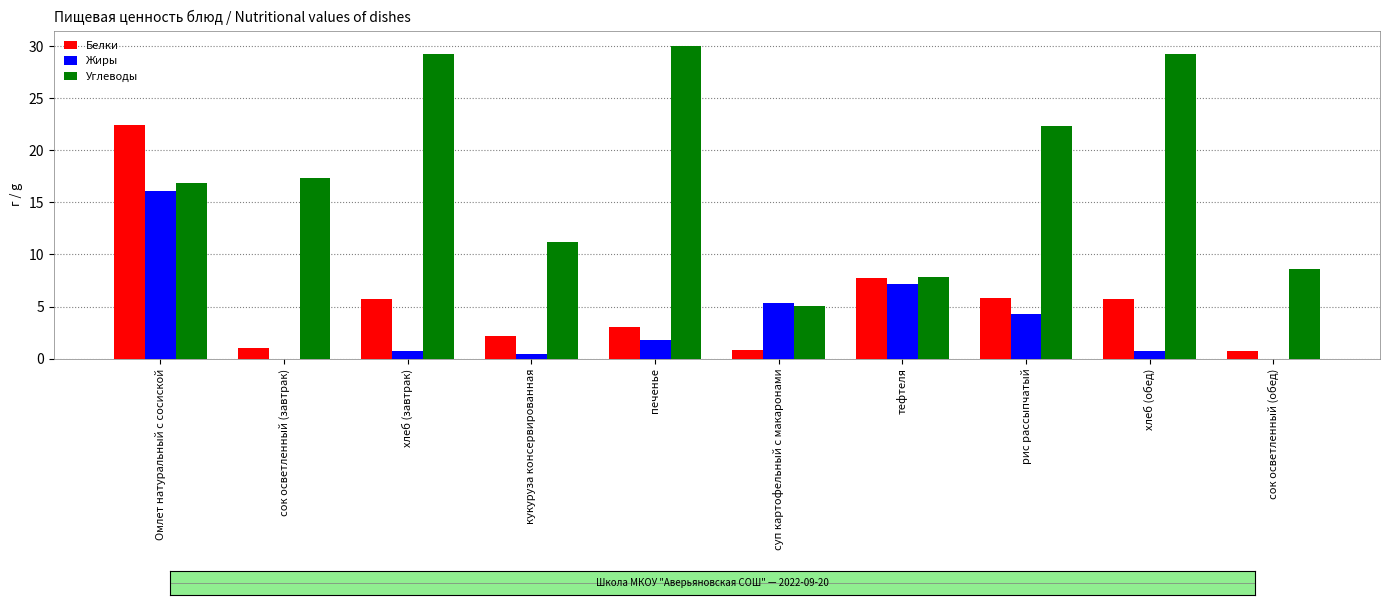

What is the sum of all Белки values?

55.4